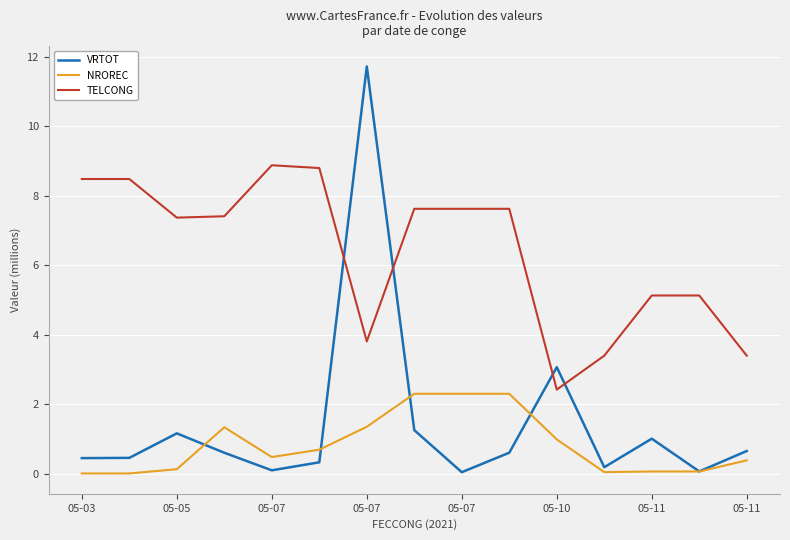

How many categories are shown in the chart?

15